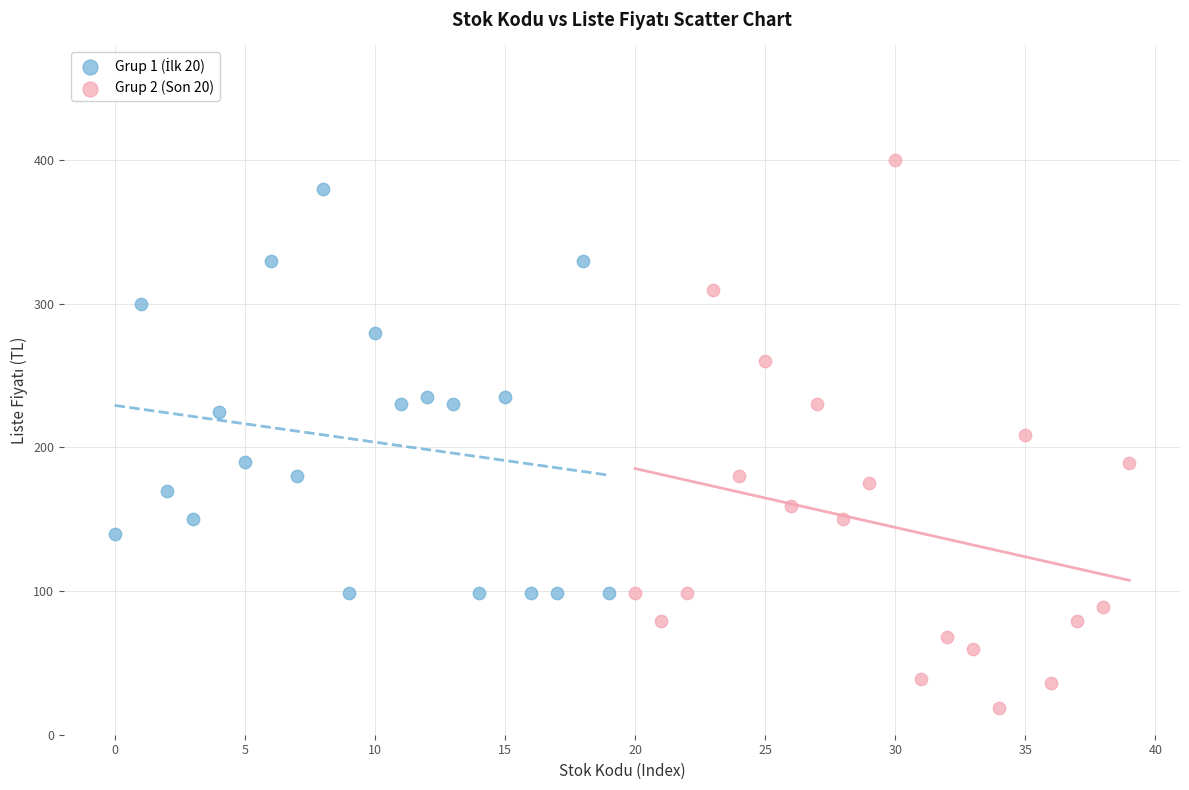

Which series reaches the maximum Y coordinate?

Grup 2 (Son 20)